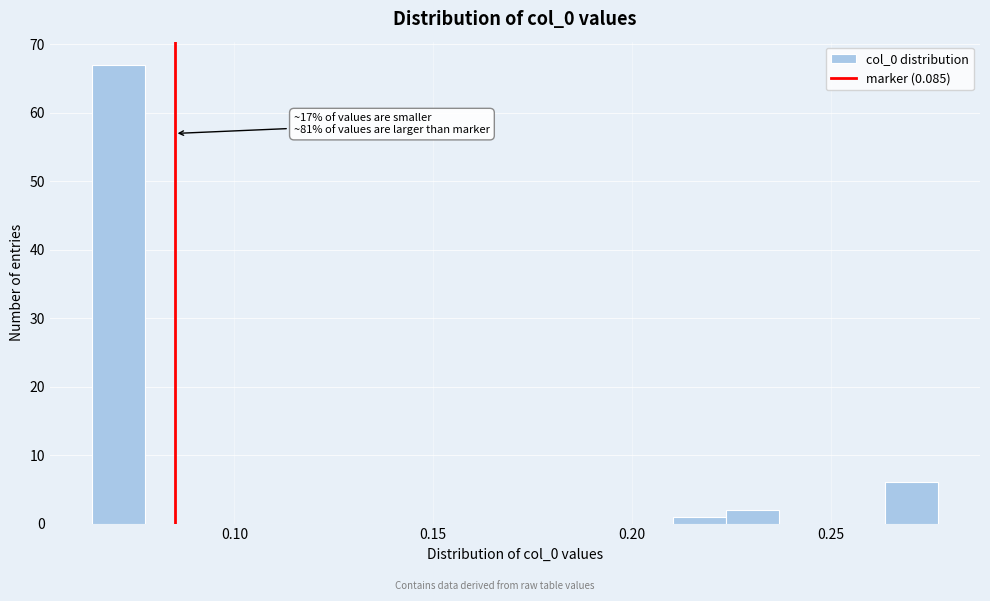

Around what value on the x-axis is the tallest bar? Give the approximate position of its centre, as read against the axis.

0.070